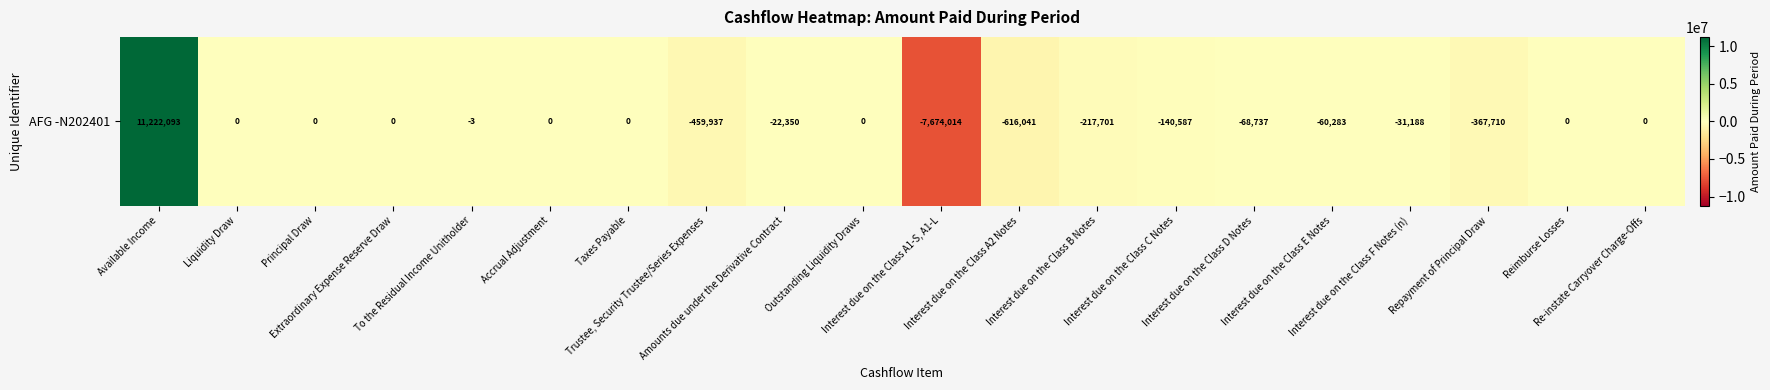

Which category has the lowest value across all series?

Interest due on the Class A1-S, A1-L